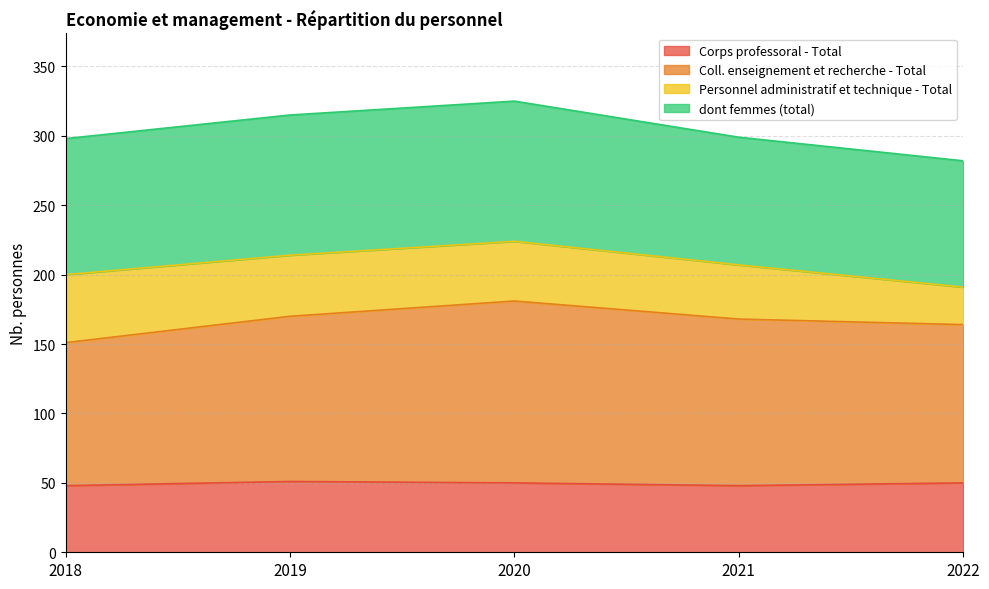

The value of Coll. enseignement et recherche - Total at 2022 is 292. True or false?

False